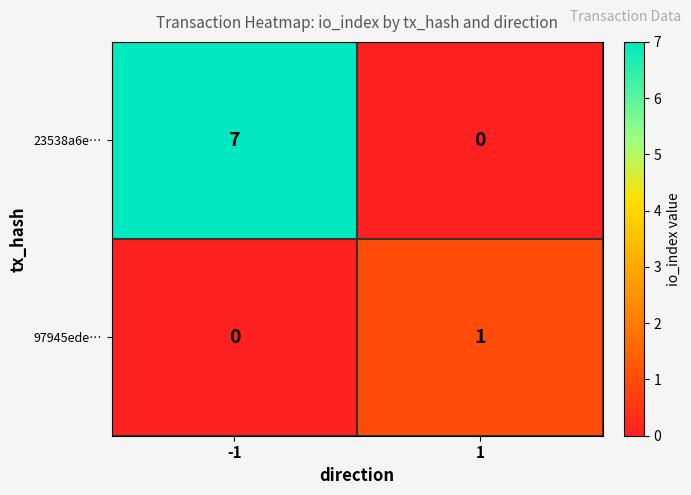

What is the sum of the 23538a6e… values at -1 and 1?

7